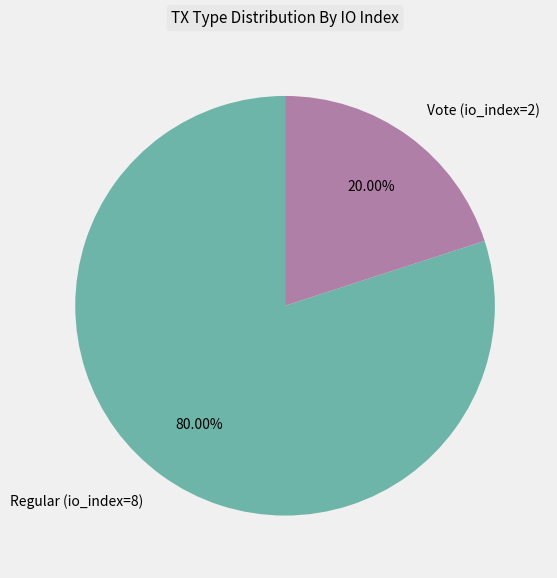

Combined, what portion of the pie is Regular (io_index=8) and Vote (io_index=2)?

100.0%